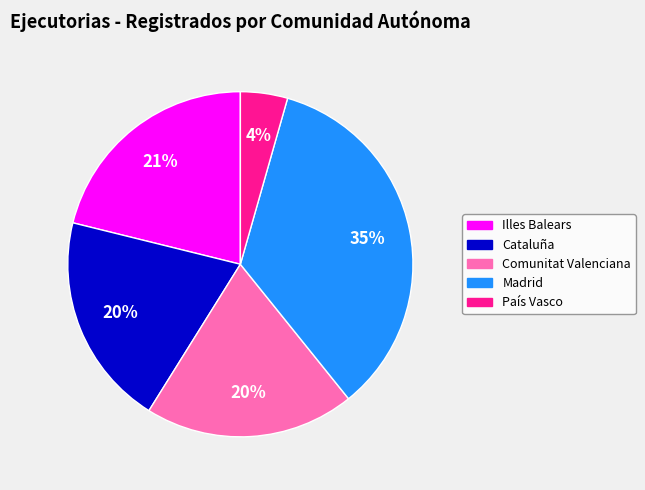

To the nearest percent, what percentage of the pie is Illes Balears?

21%